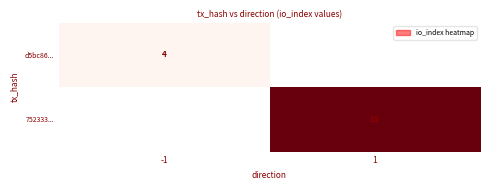

The 752333... series shows 19 at 1. True or false?

True